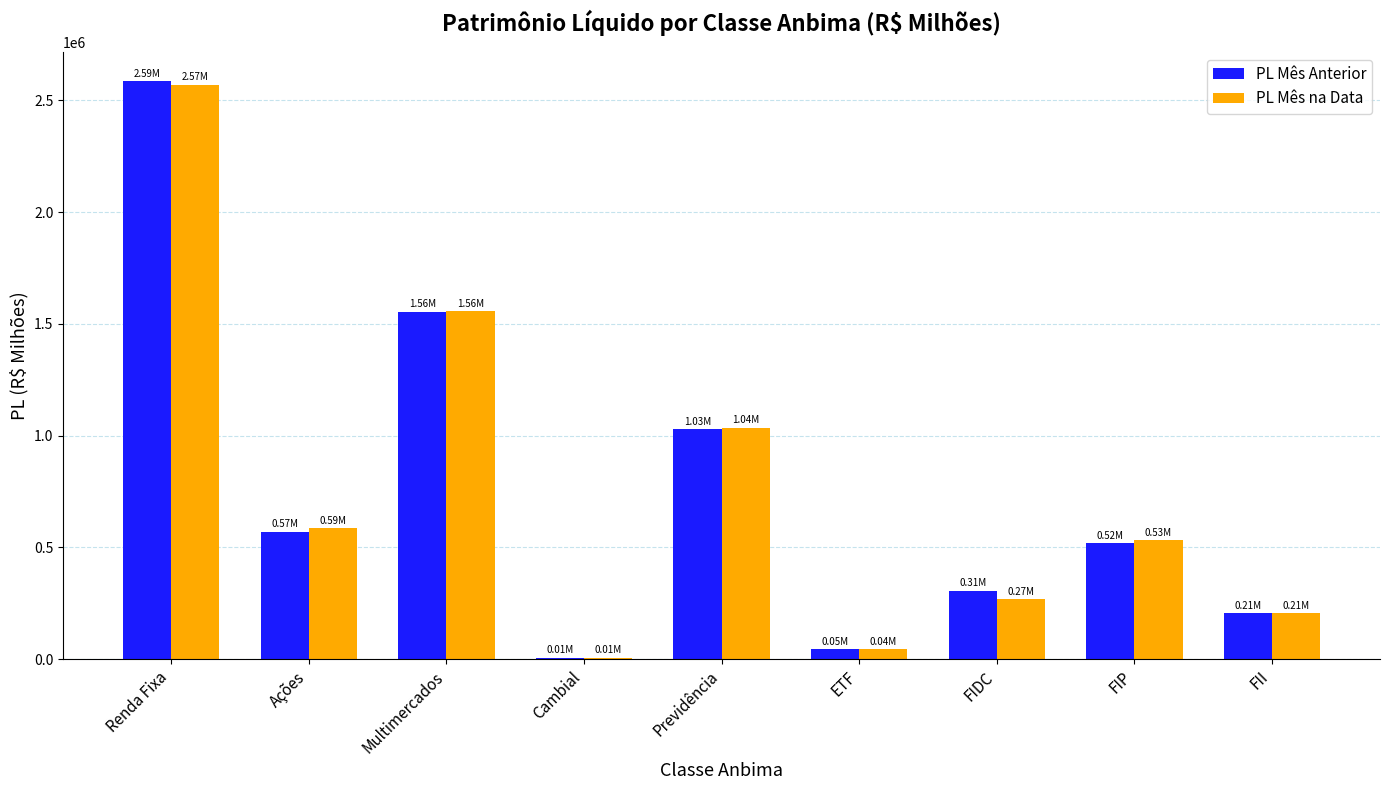

Does the chart contain stacked bars?

No